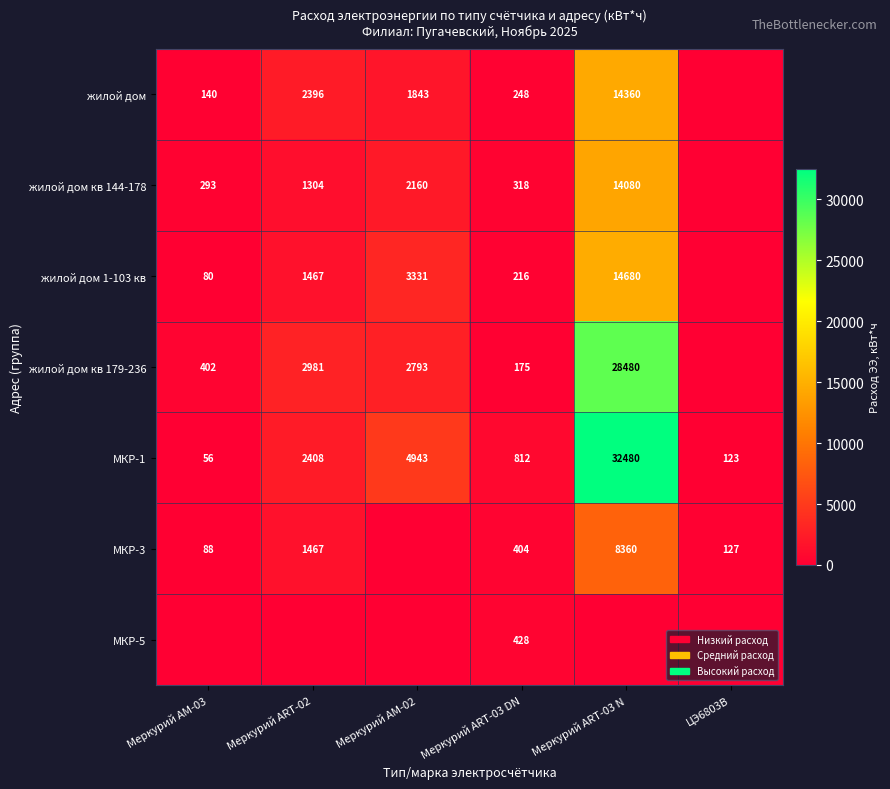

What is the difference between the жилой дом 1-103 кв values at Меркурий АМ-03 and Меркурий ART-03 DN?

136